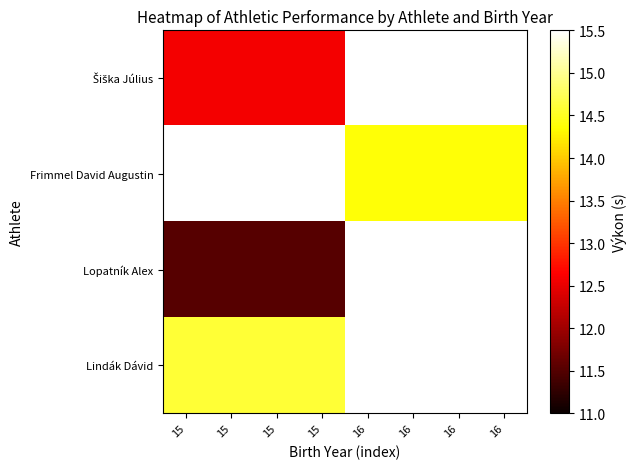

At how many categories does at least one series exceed 11?

8